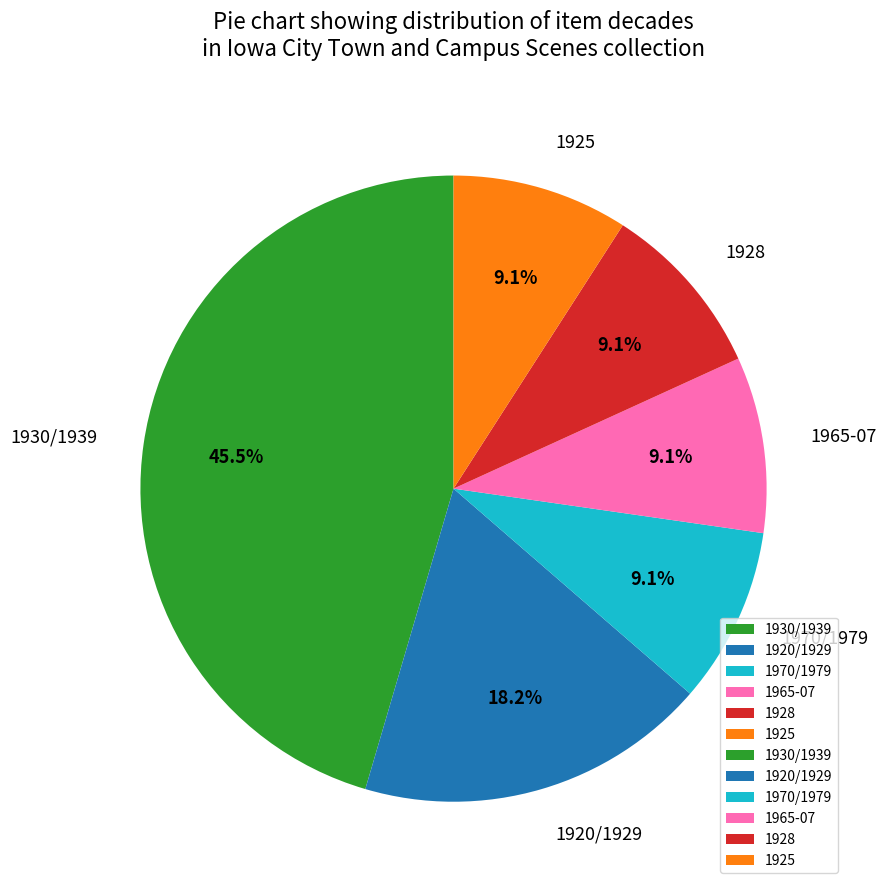

Which slice is the largest?

1930/1939